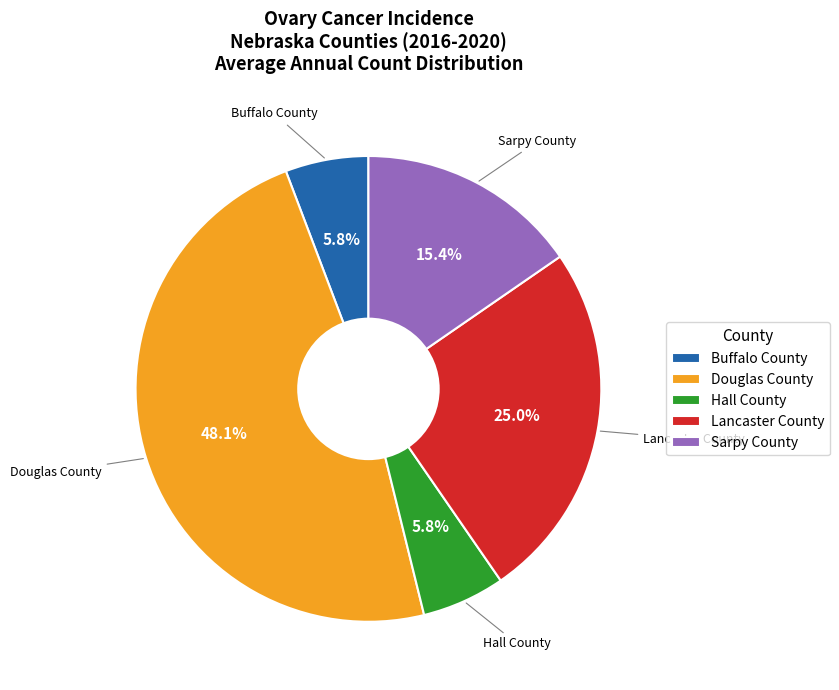

To the nearest percent, what portion does Hall County represent?

6%